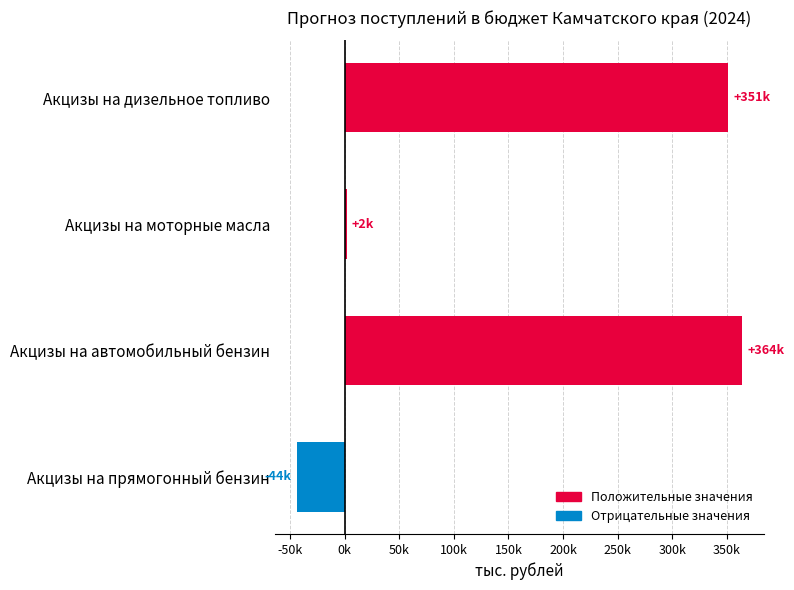

What is the minimum value shown in the chart?

-43598.2